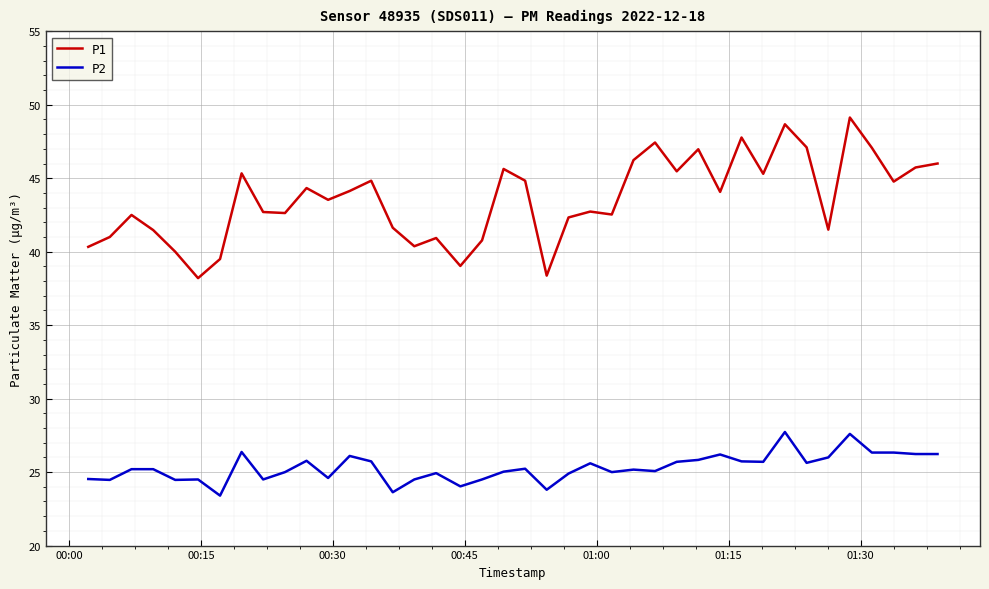

Which series has the widest spread of values?

P1